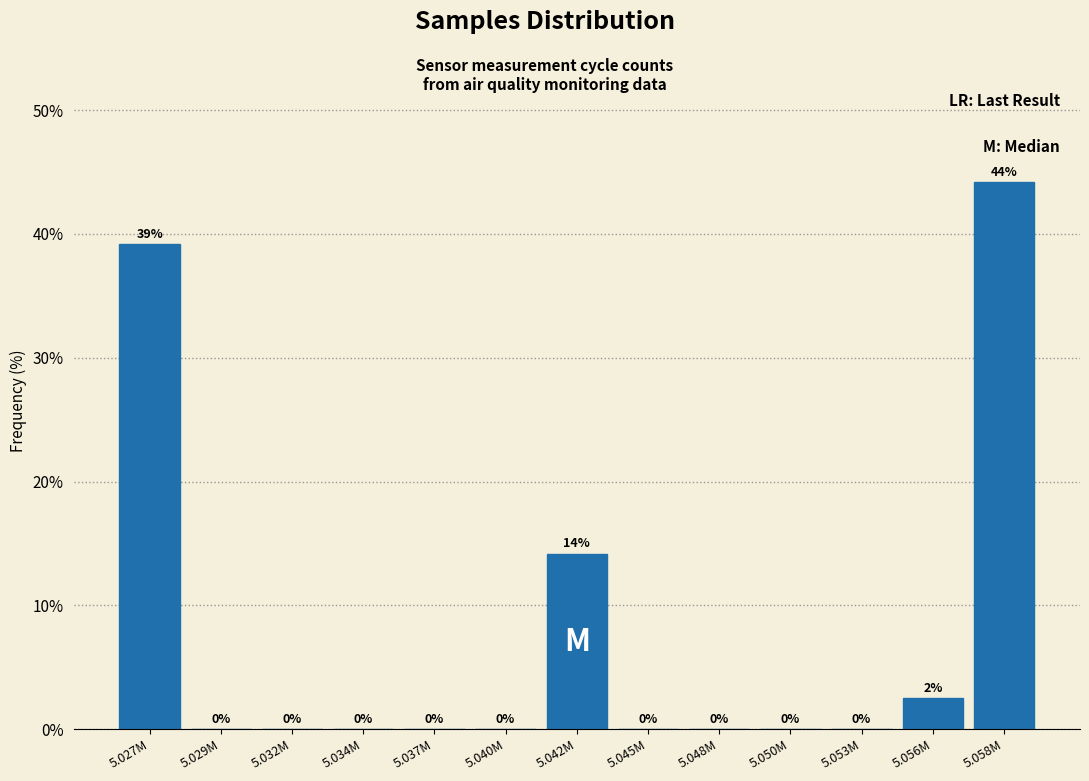

Is it true that the value at 5.050M is -23.2?

False